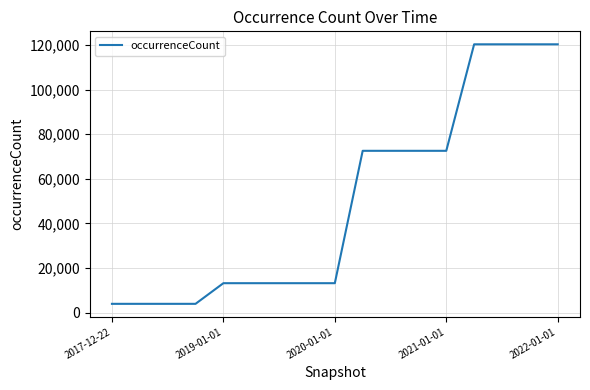

What is the maximum value shown in the chart?

120298